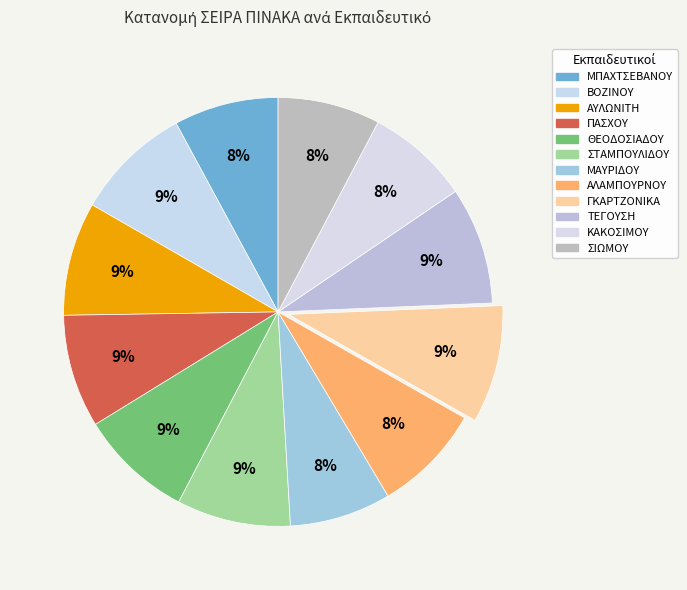

Is there a majority slice in this chart?

No